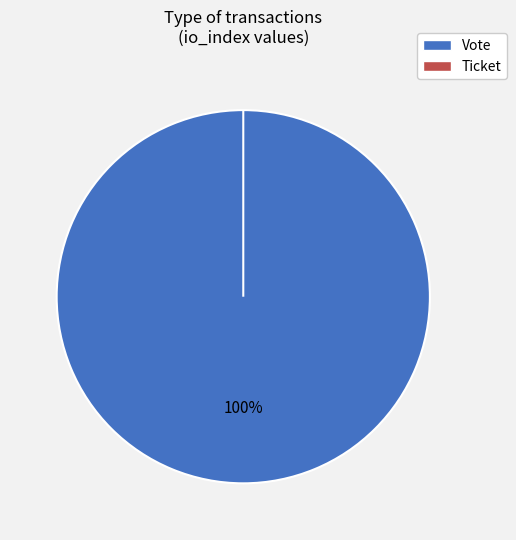

True or false: Ticket accounts for 1% of the total.

False